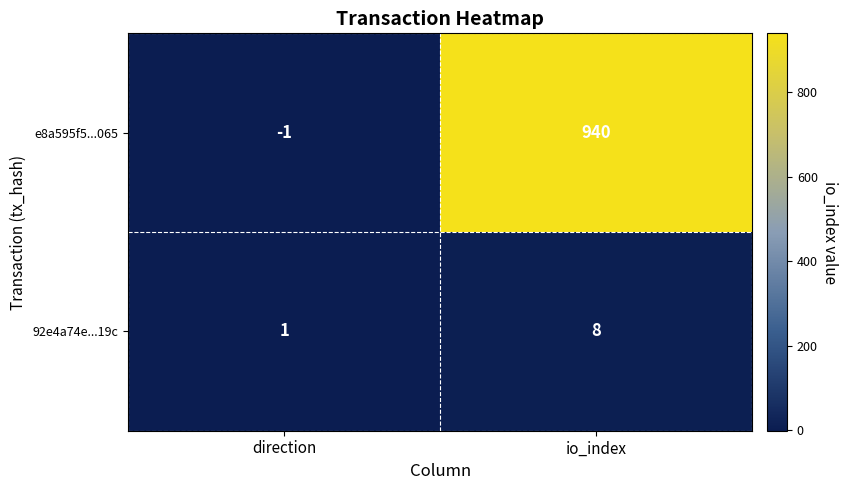

Reading left to right, what are all the values shown in this chart?

e8a595f5...065: -1	940
92e4a74e...19c: 1	8